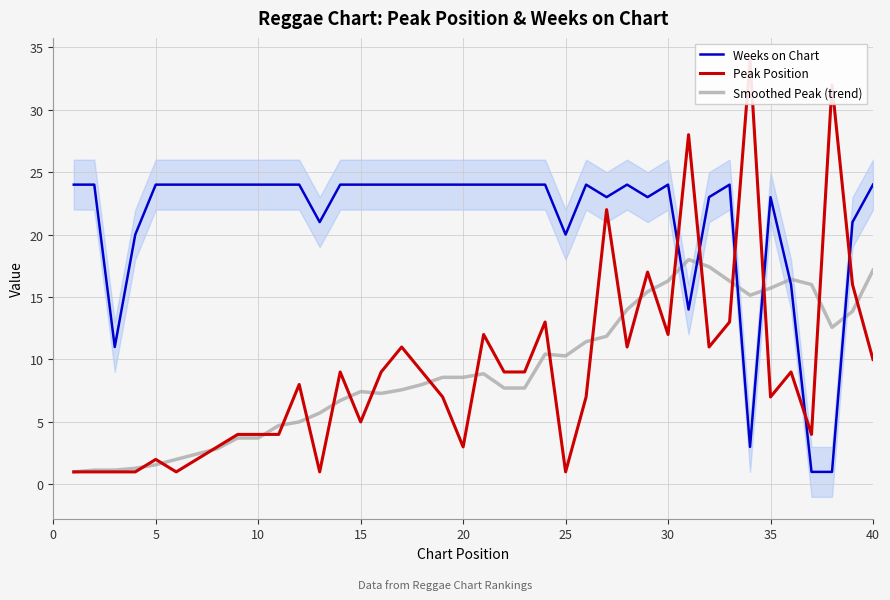

What is the value of the Weeks on Chart point at the 15th from the left?

24.0